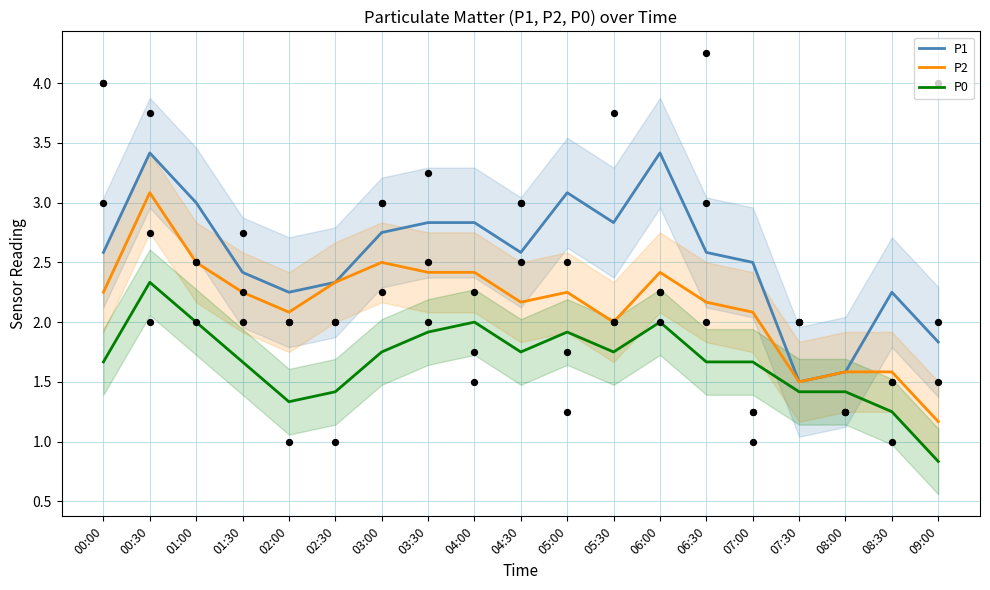

Which series reaches the maximum Y coordinate?

P1